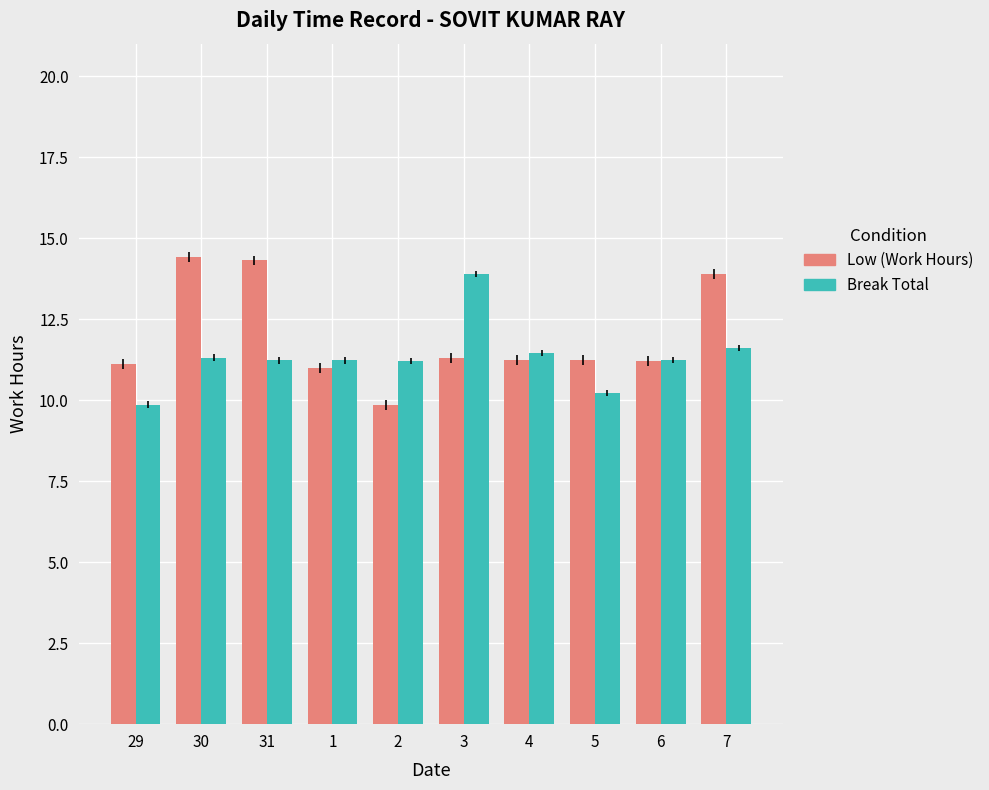

List the series in order of their overall mean, lowest first.

Break Total, Low (Work Hours)